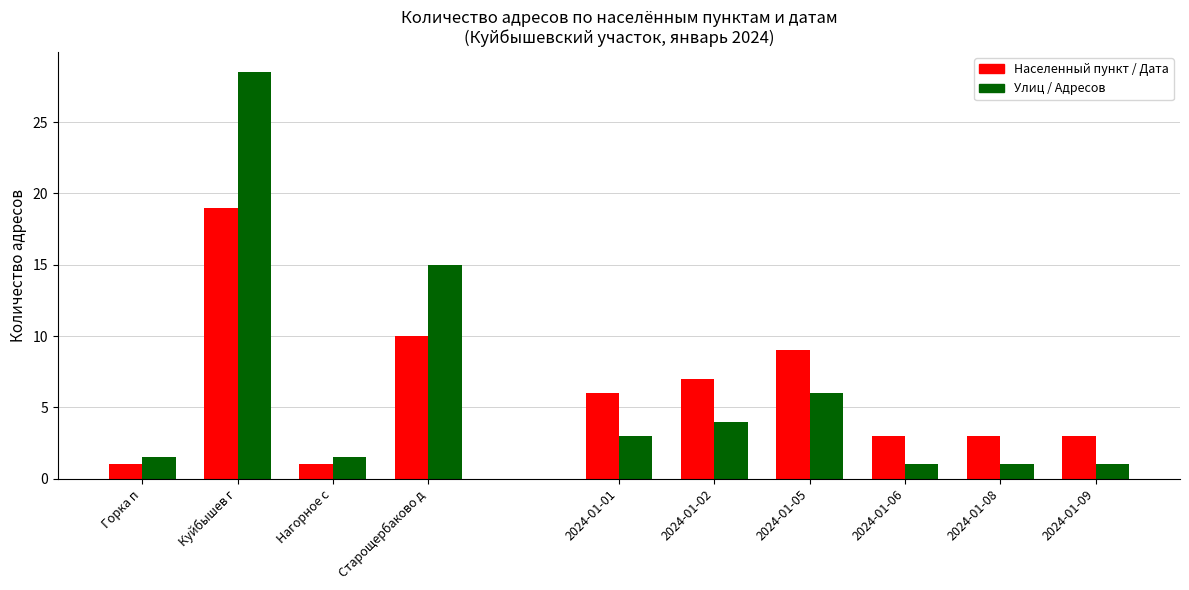

What is the value of the Населенный пункт bar at the 1st from the left?

1.0